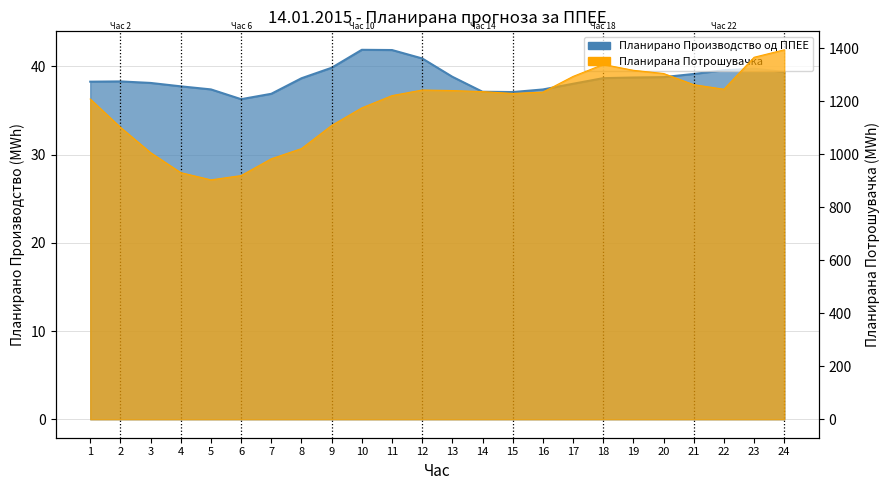

Between 19 and 23, which series saw the biggest shift?

Планирана Потрошувачка